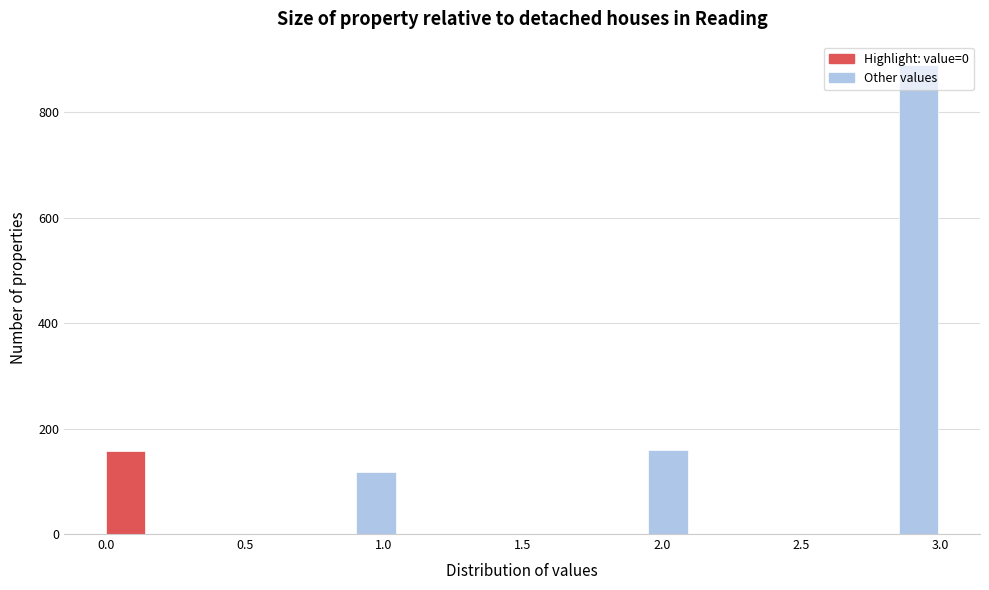

Around what value on the x-axis is the tallest bar? Give the approximate position of its centre, as read against the axis.

2.90